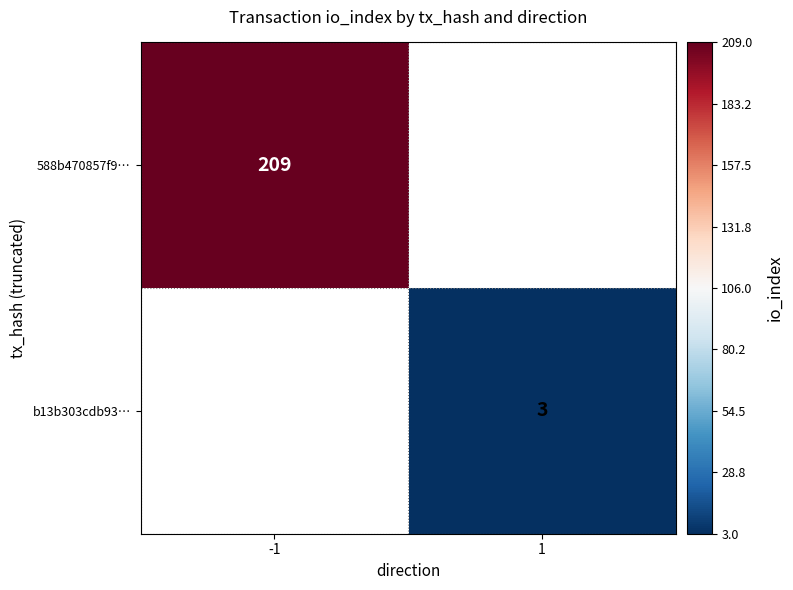

Is it true that b13b303cdb93… equals 3 at 1?

True